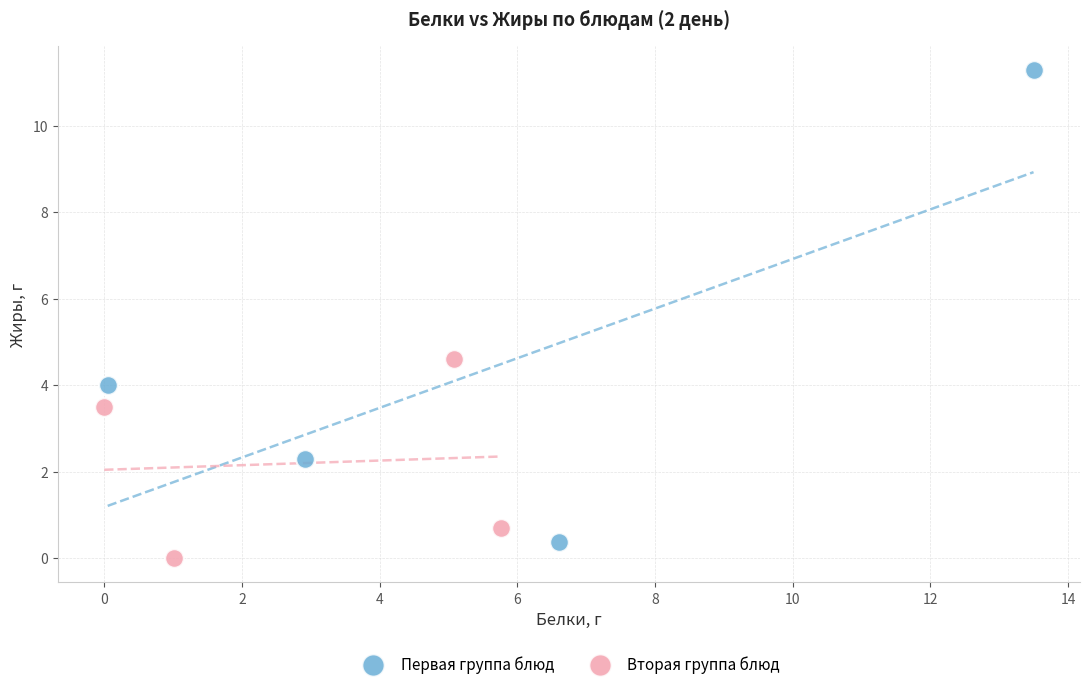

Which series reaches the maximum Y coordinate?

Первая группа блюд